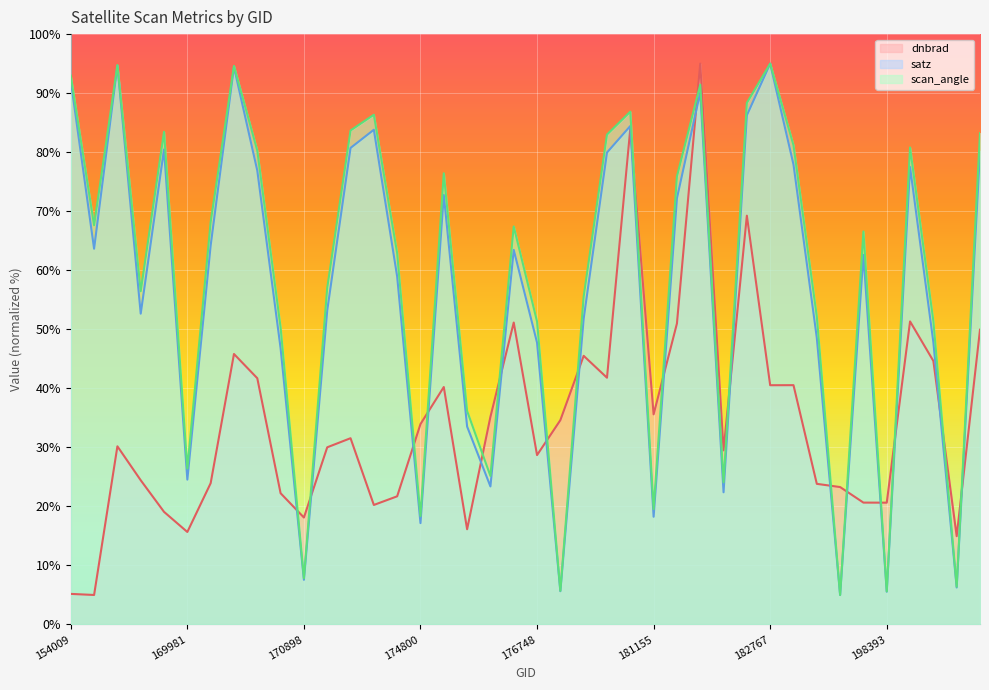

What is the value of the satz point at the 32nd from the left?

77.9